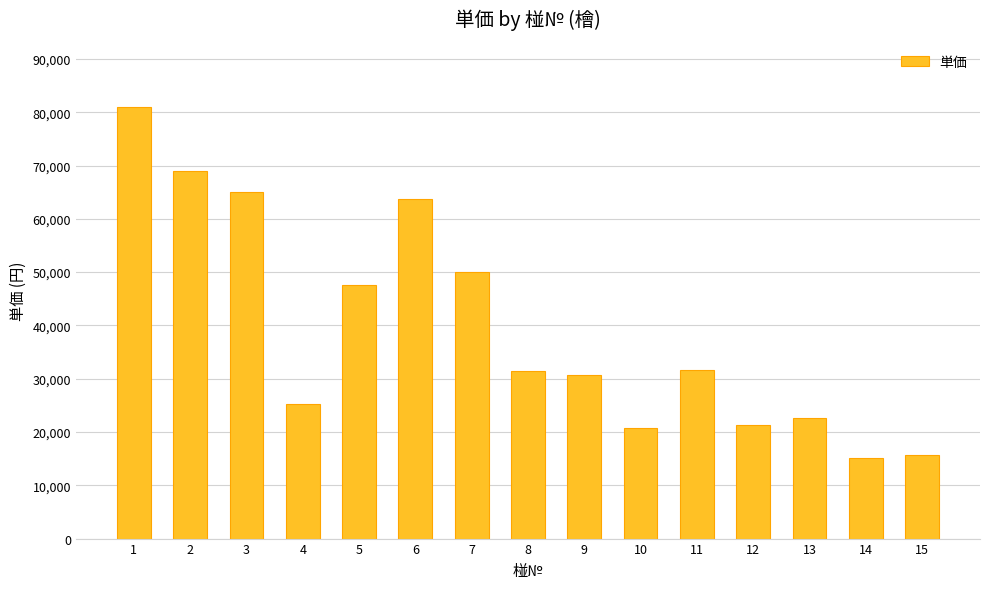

What is the ratio of the value at 15 to the value at 4?

0.6